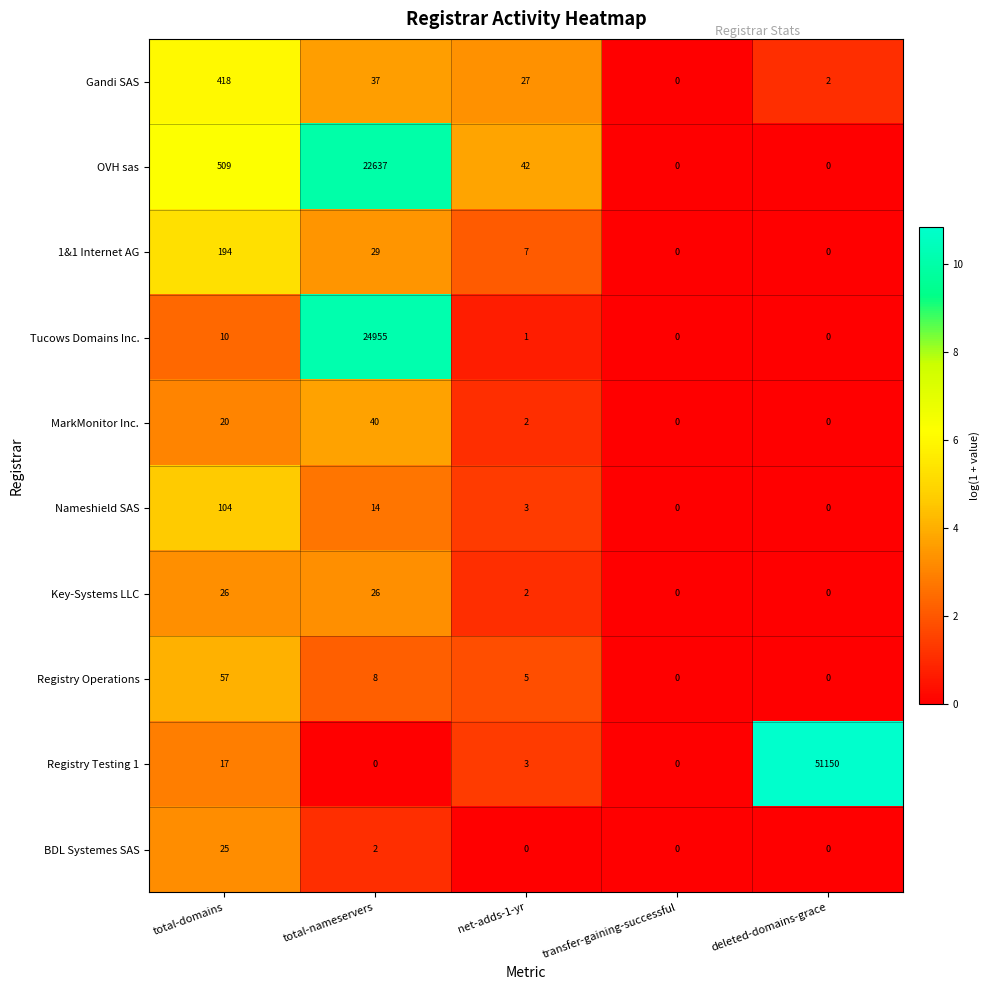

At which label is Tucows Domains Inc. closest to 12477?

total-domains